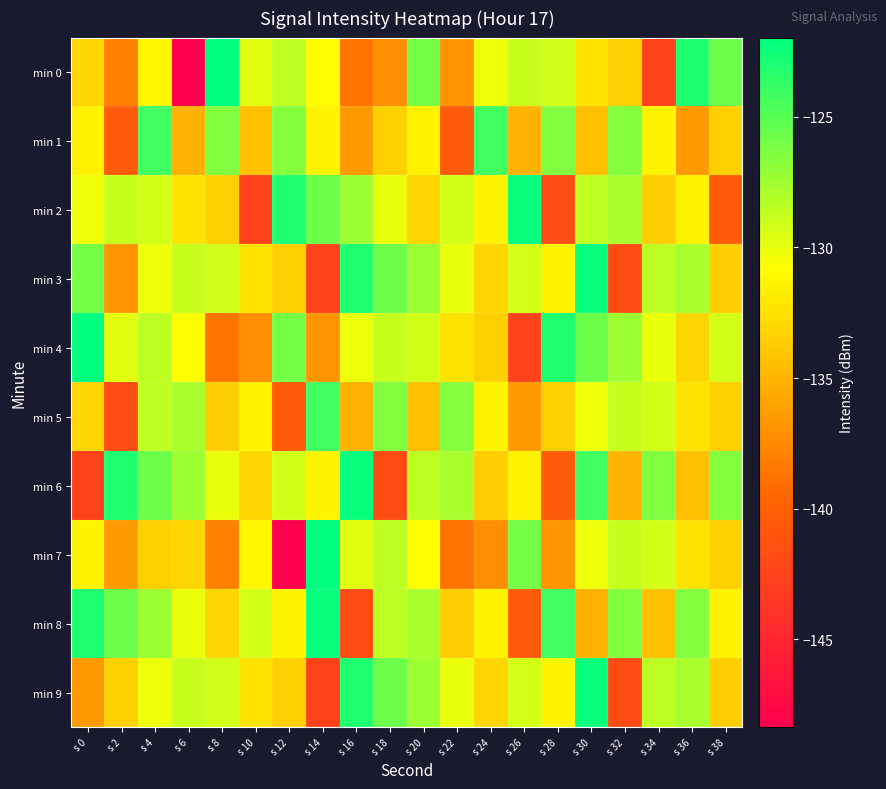

What is the minimum value shown in the chart?

-148.4